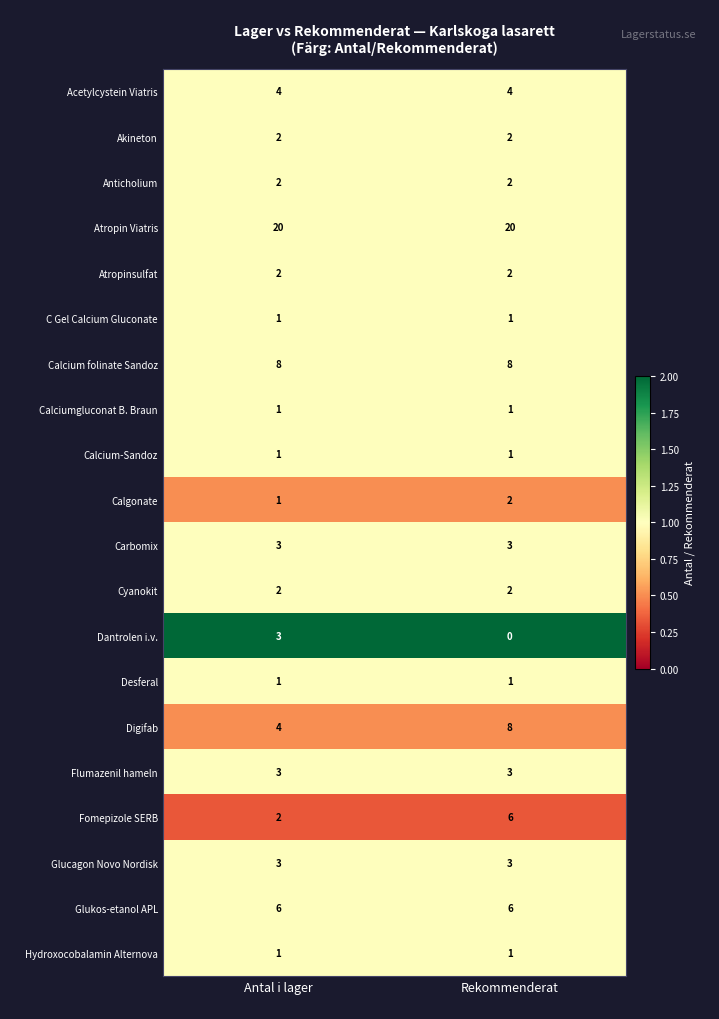

At how many categories does at least one series exceed 1?

2